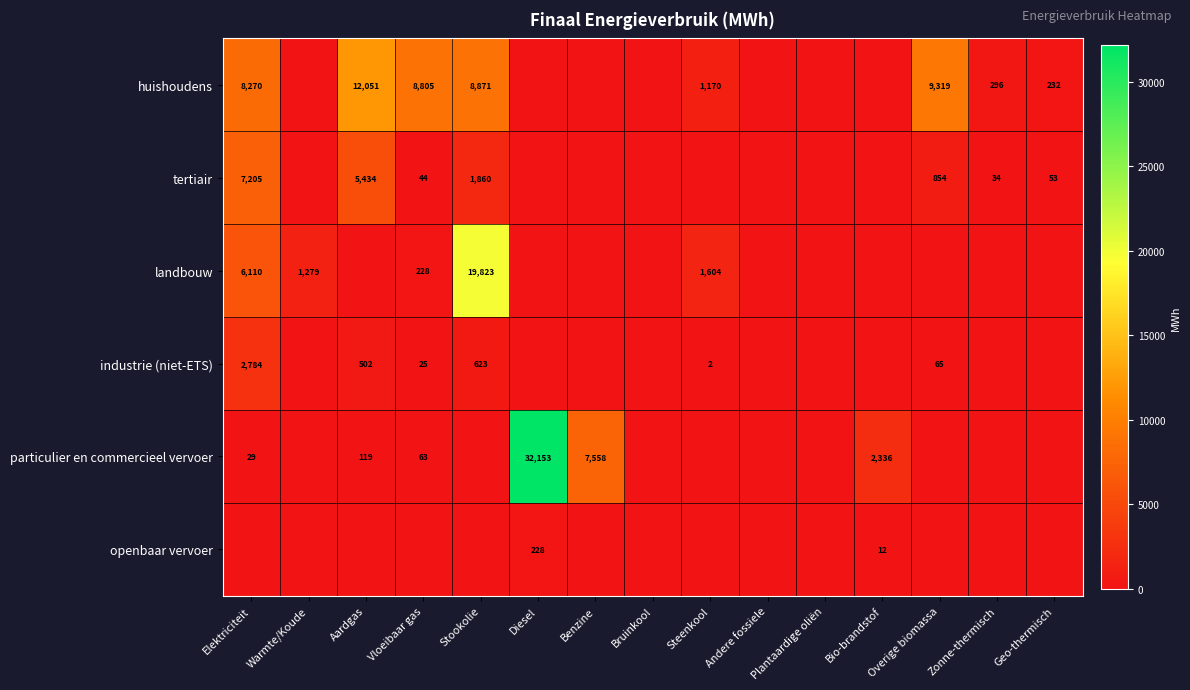

Which category has the lowest value in the openbaar vervoer series?

Elektriciteit